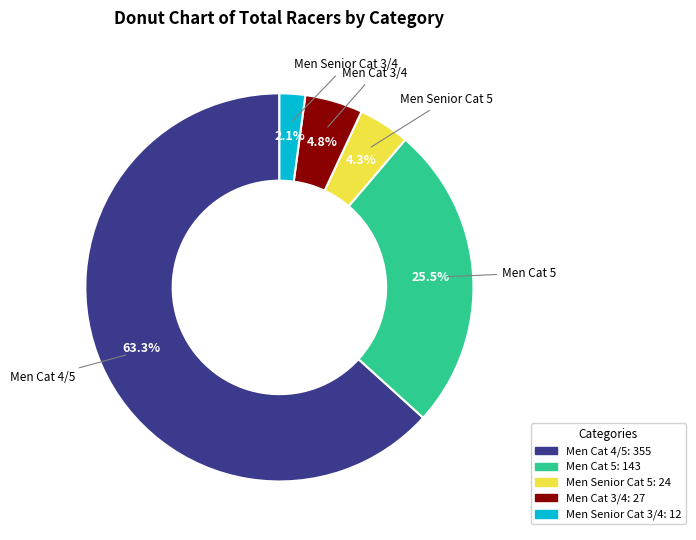

Between Men Senior Cat 3/4 and Men Senior Cat 5, which is larger?

Men Senior Cat 5